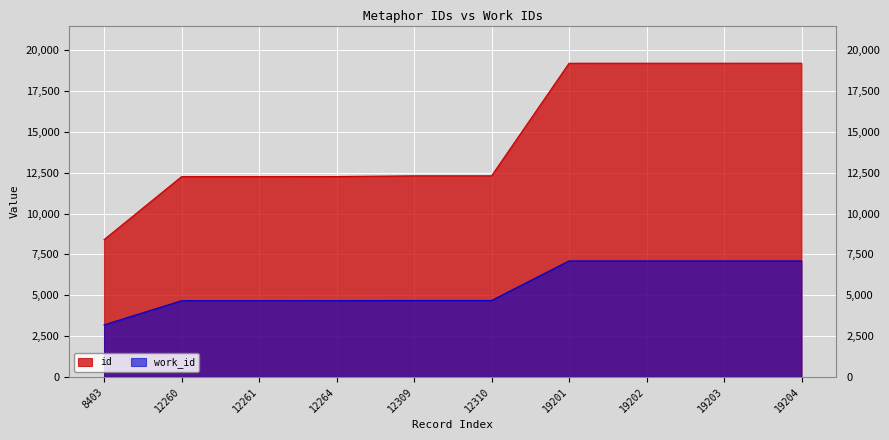

How many values in the work_id series exceed 4677?

4